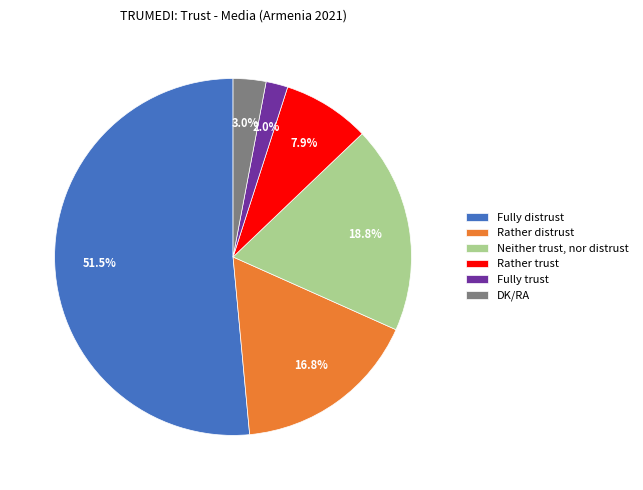

Count the number of slices in the pie.

6